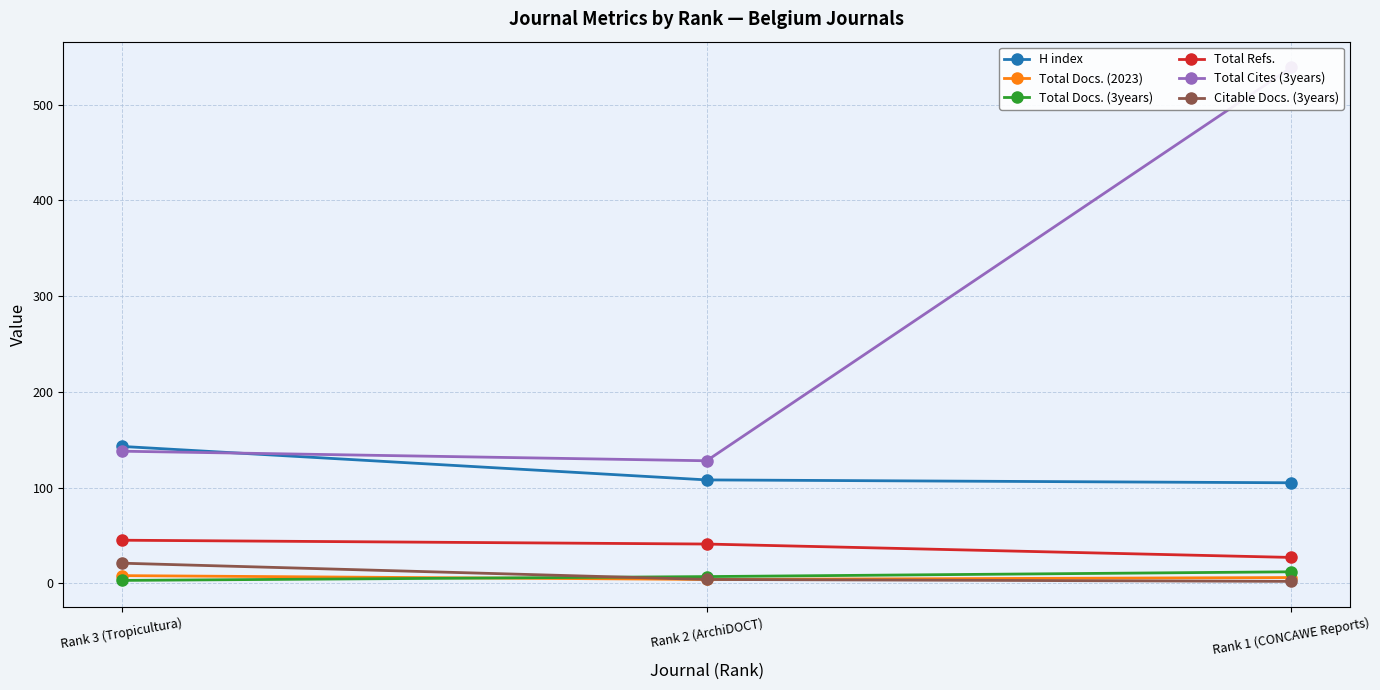

What is the maximum value for Total Docs. (3years)?

12